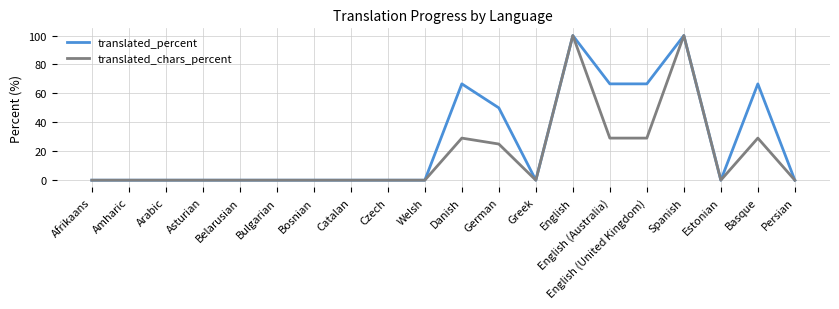

Reading left to right, list all the values displayed in this chart.

translated_percent: Afrikaans=0.0	Amharic=0.0	Arabic=0.0	Asturian=0.0	Belarusian=0.0	Bulgarian=0.0	Bosnian=0.0	Catalan=0.0	Czech=0.0	Welsh=0.0	Danish=66.6	German=50.0	Greek=0.0	English=100.0	English (Australia)=66.6	English (United Kingdom)=66.6	Spanish=100.0	Estonian=0.0	Basque=66.6	Persian=0.0
translated_chars_percent: Afrikaans=0.0	Amharic=0.0	Arabic=0.0	Asturian=0.0	Belarusian=0.0	Bulgarian=0.0	Bosnian=0.0	Catalan=0.0	Czech=0.0	Welsh=0.0	Danish=29.1	German=25.0	Greek=0.0	English=100.0	English (Australia)=29.1	English (United Kingdom)=29.1	Spanish=100.0	Estonian=0.0	Basque=29.1	Persian=0.0